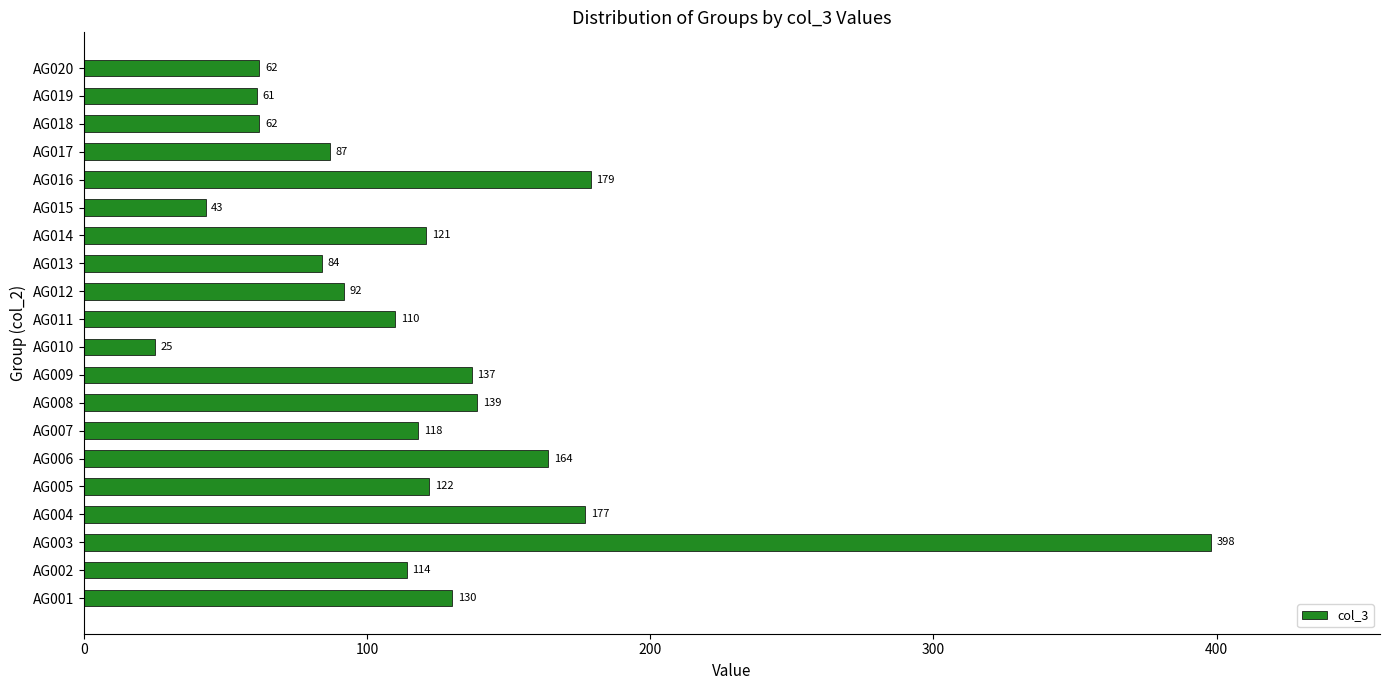

At which label is the value closest to 211?

AG016